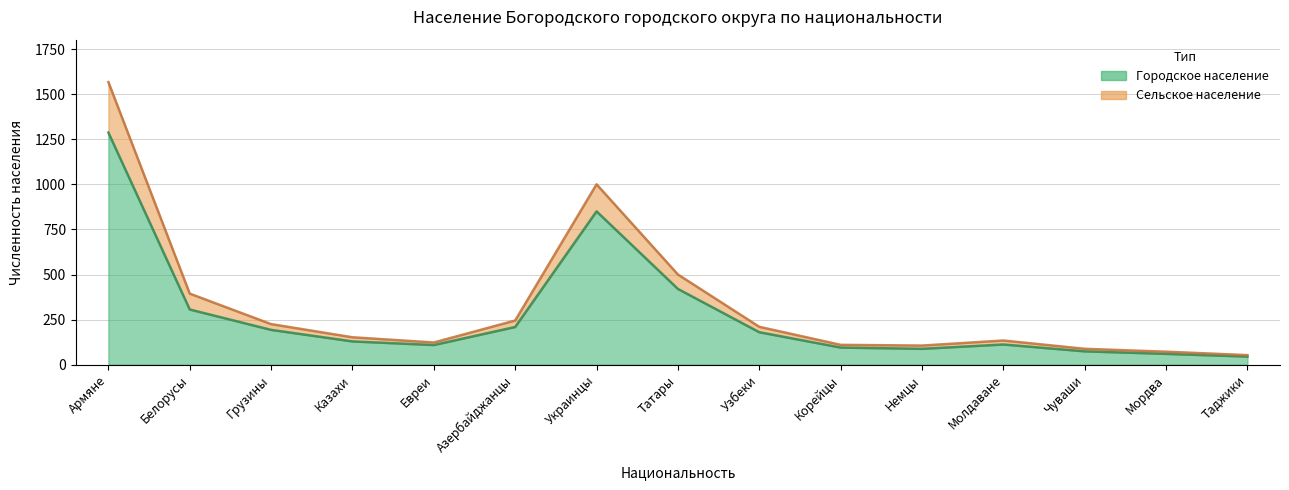

Reading left to right, list all the values displayed in this chart.

Городское население: Армяне=1287	Белорусы=306	Грузины=193	Казахи=129	Евреи=109	Азербайджанцы=209	Украинцы=850	Татары=420	Узбеки=180	Корейцы=95	Немцы=88	Молдаване=112	Чуваши=74	Мордва=60	Таджики=45
Сельское население: Армяне=1567	Белорусы=394	Грузины=225	Казахи=152	Евреи=123	Азербайджанцы=245	Украинцы=1000	Татары=500	Узбеки=210	Корейцы=110	Немцы=106	Молдаване=134	Чуваши=88	Мордва=72	Таджики=53